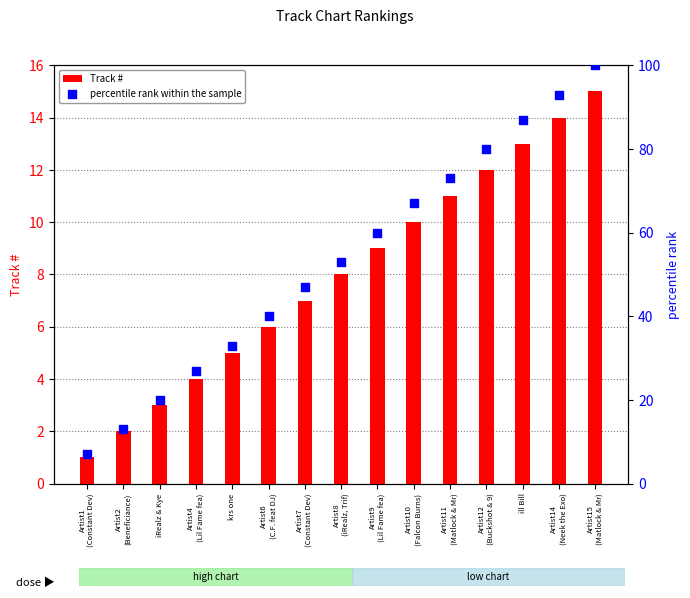

Which series contains the highest Y value?

percentile rank within the sample